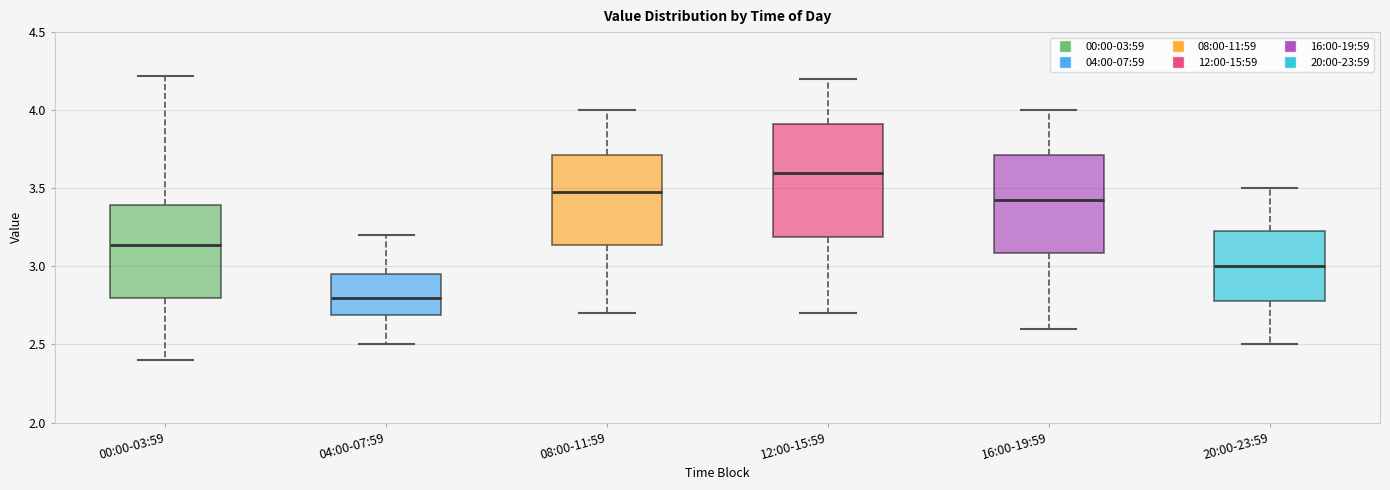

Which box's median line is the lowest?

04:00-07:59